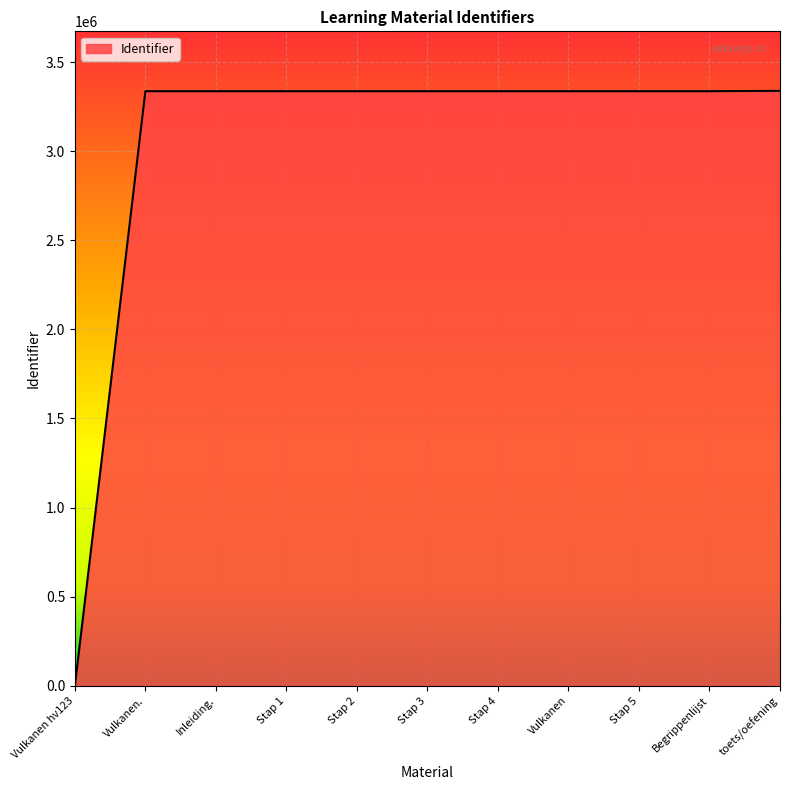

Where is the data nearest to the value 1669206?

Vulkanen.